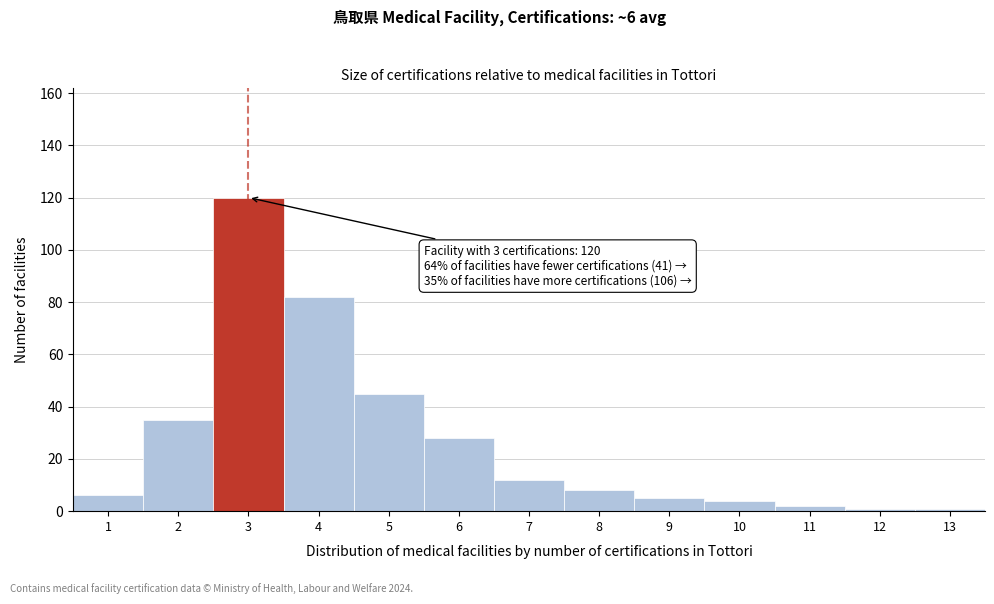

Reading right to left, list all the values displayed in this chart.

1	1	2	4	5	8	12	28	45	82	120	35	6